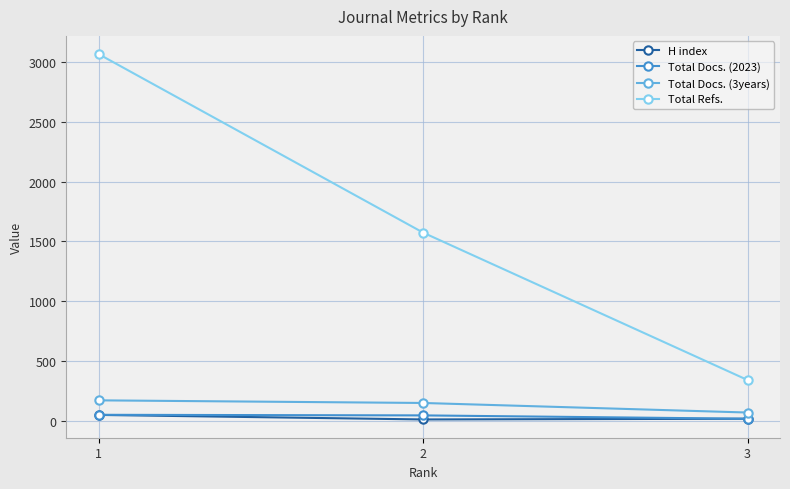

Is the value of Total Docs. (2023) at 2 greater than the value of H index at 2?

Yes